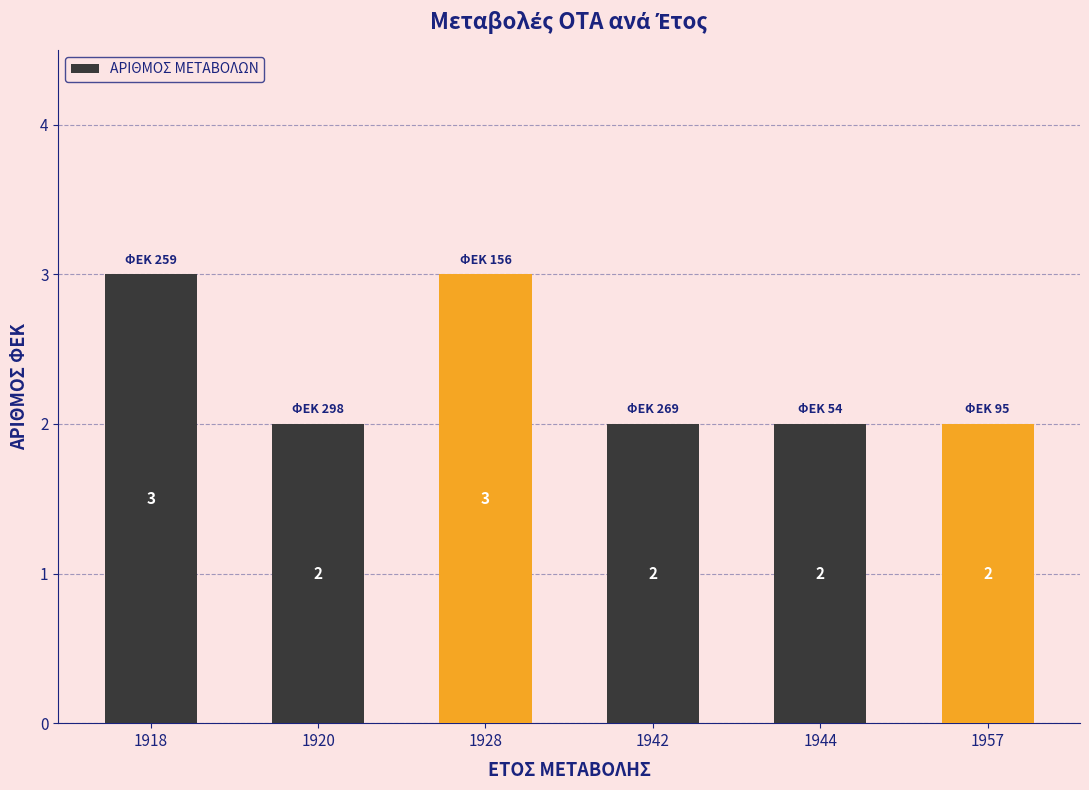

What is the greatest value displayed?

3